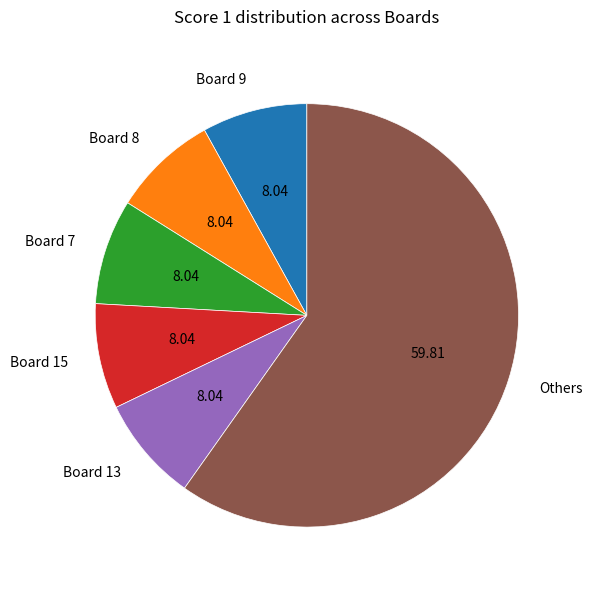

How many slices are in this pie chart?

6